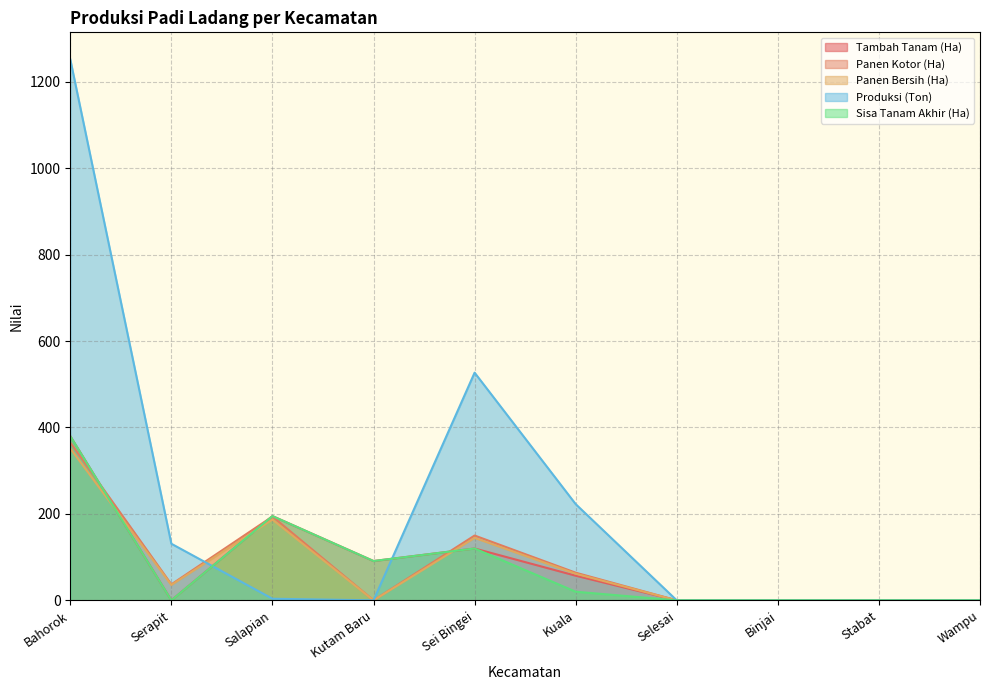

Is it true that Panen Kotor (Ha) equals -120.0 at Selesai?

False